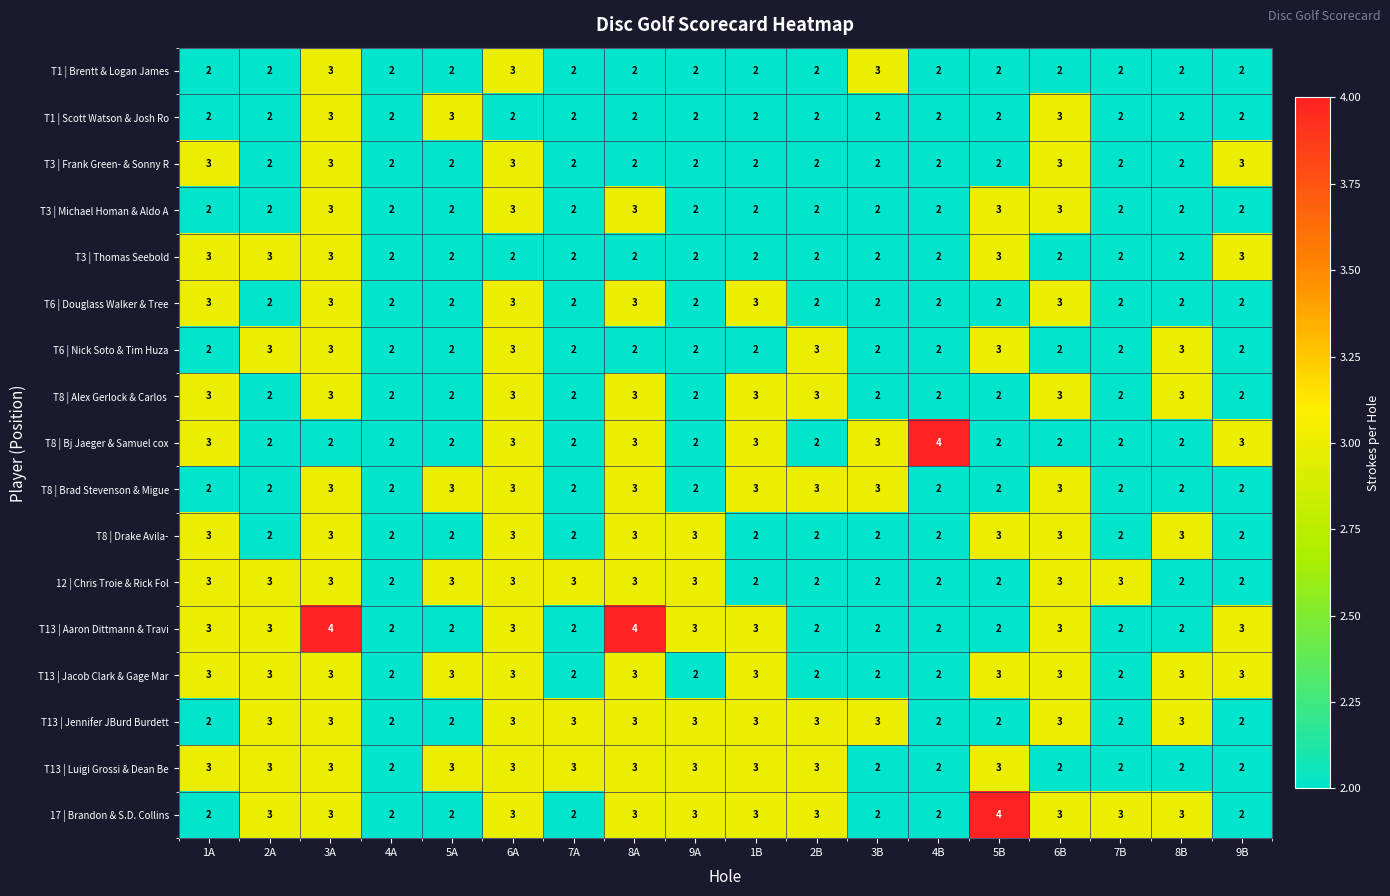

What is the total value across all series at 2B?

40